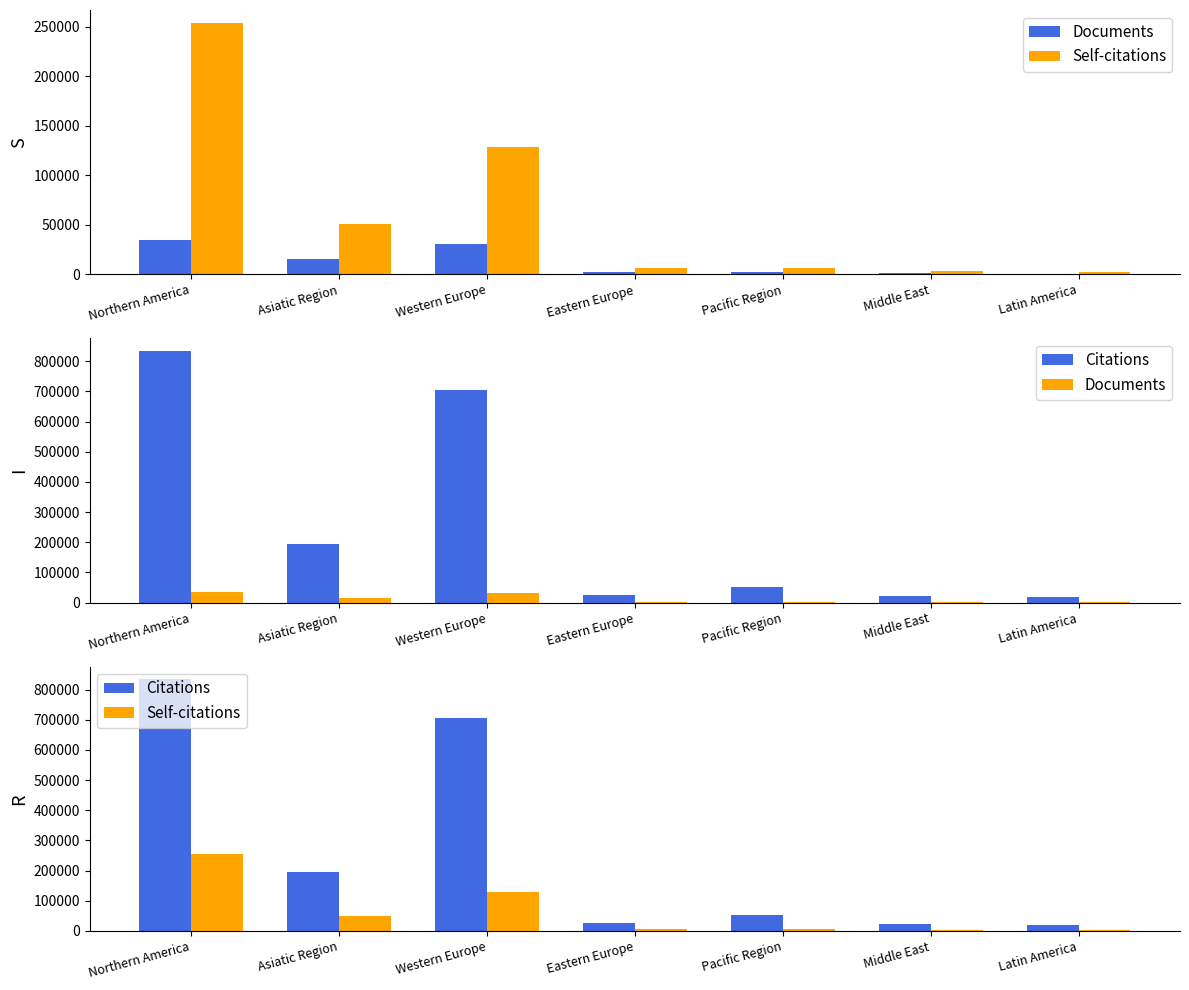

What is the value of the Self-citations bar at the 6th from the left?

3600